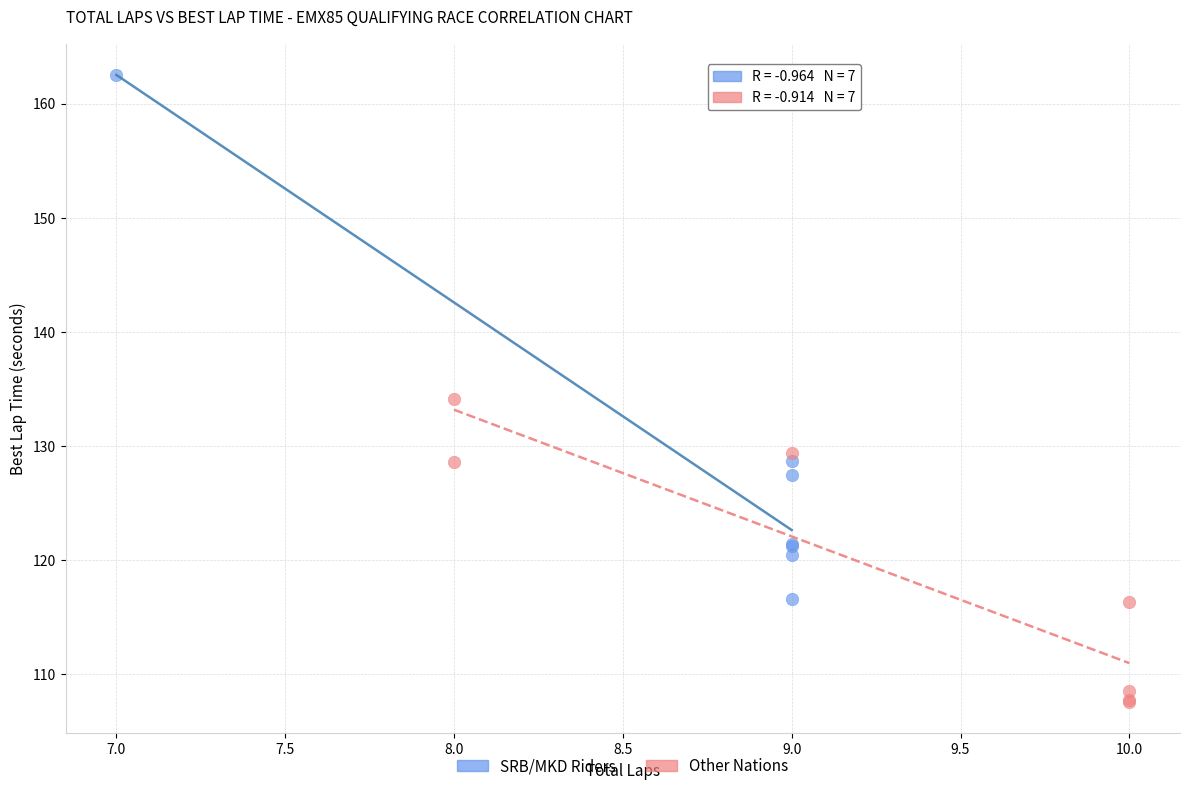

Which series has the widest spread of Y values?

SRB/MKD Riders